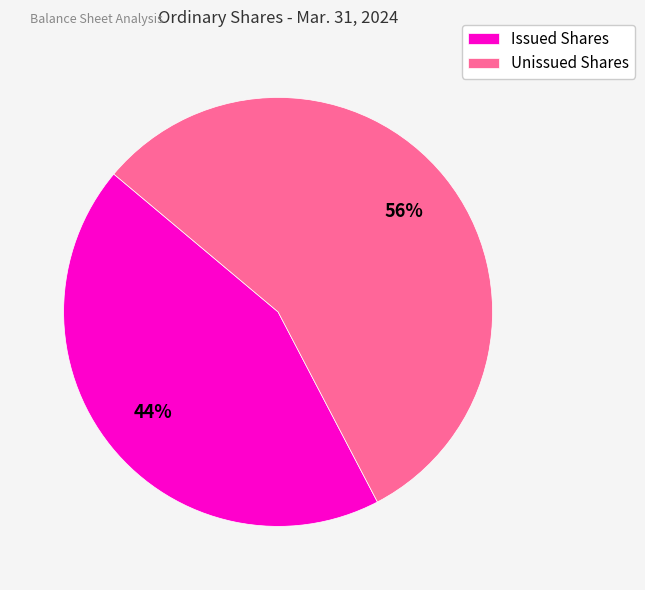

Rank the categories by value from lowest to highest.

Issued Shares, Unissued Shares